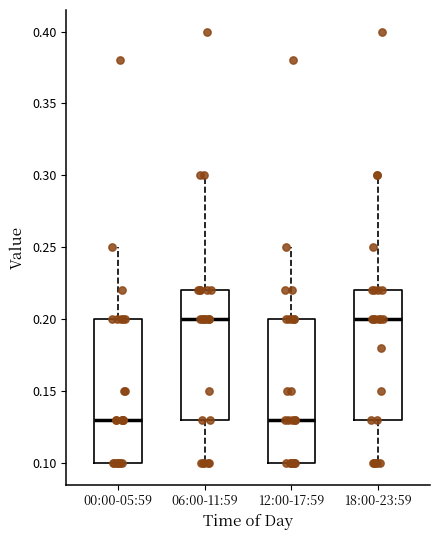

Reading left to right, transcribe this box plot: for each box, give where its median line is, the range the box spans, and where its two whiskers end, as read against the y-axis. The values are not printed on the chart, so give them approximately, as read against the axis.

00:00-05:59: median 0.13, box 0.10 to 0.20, whiskers 0.10 to 0.25
06:00-11:59: median 0.20, box 0.13 to 0.22, whiskers 0.10 to 0.30
12:00-17:59: median 0.13, box 0.10 to 0.20, whiskers 0.10 to 0.25
18:00-23:59: median 0.20, box 0.13 to 0.22, whiskers 0.10 to 0.30